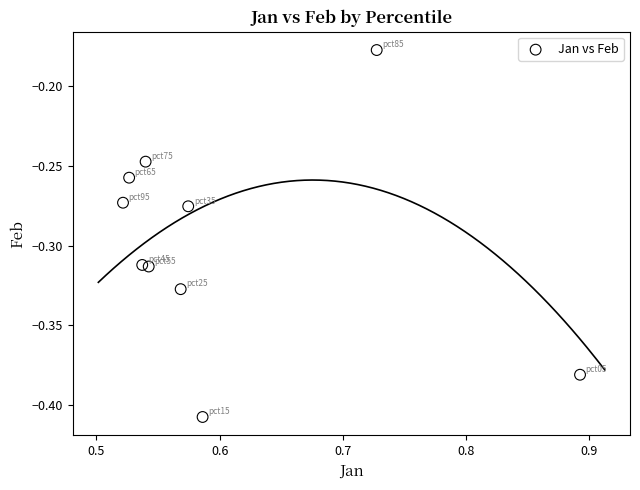

What is the average X value?

0.6